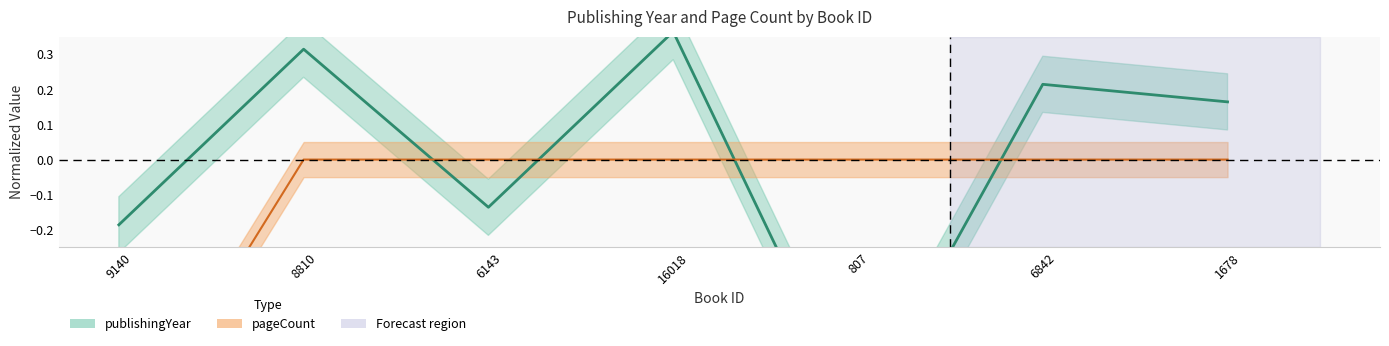

What is the difference between the second highest and second lowest values in the publishingYear series?

0.5